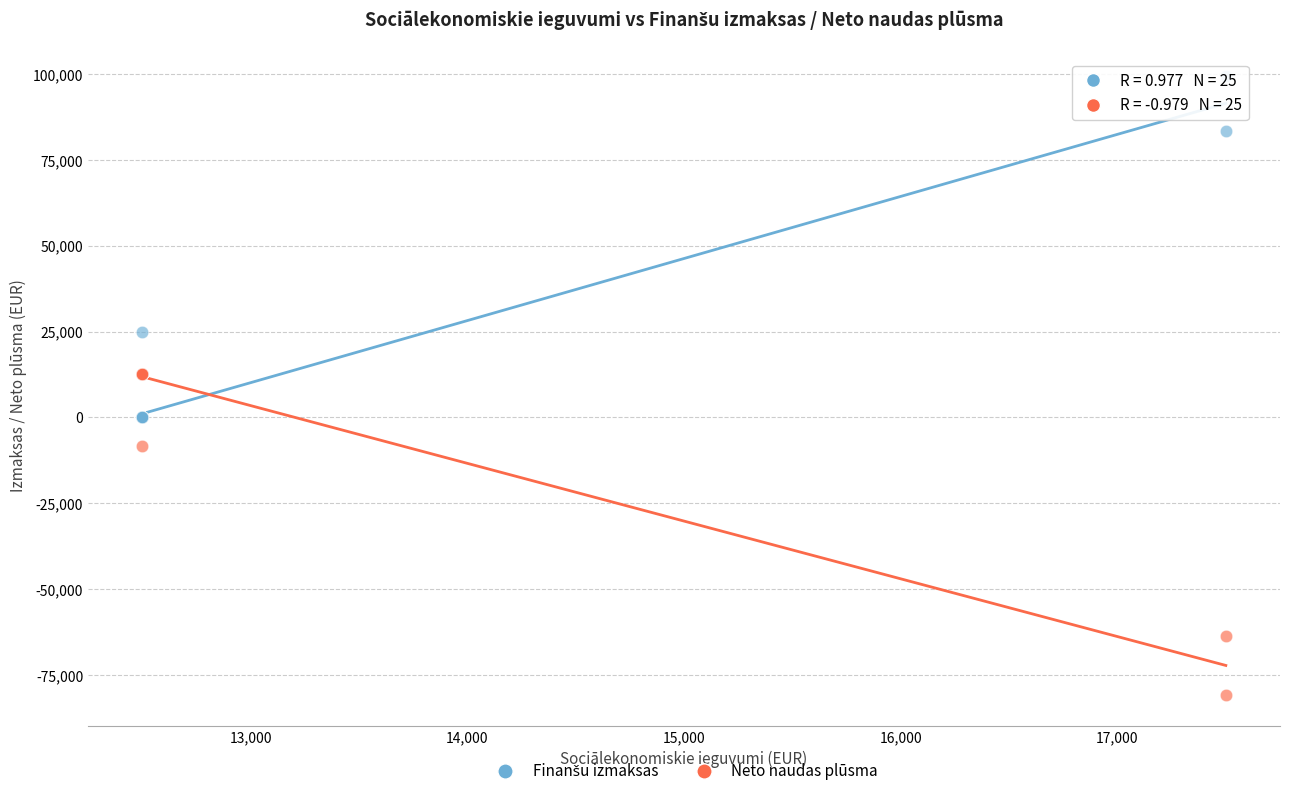

Which series contains the lowest Y value?

Neto naudas plūsma